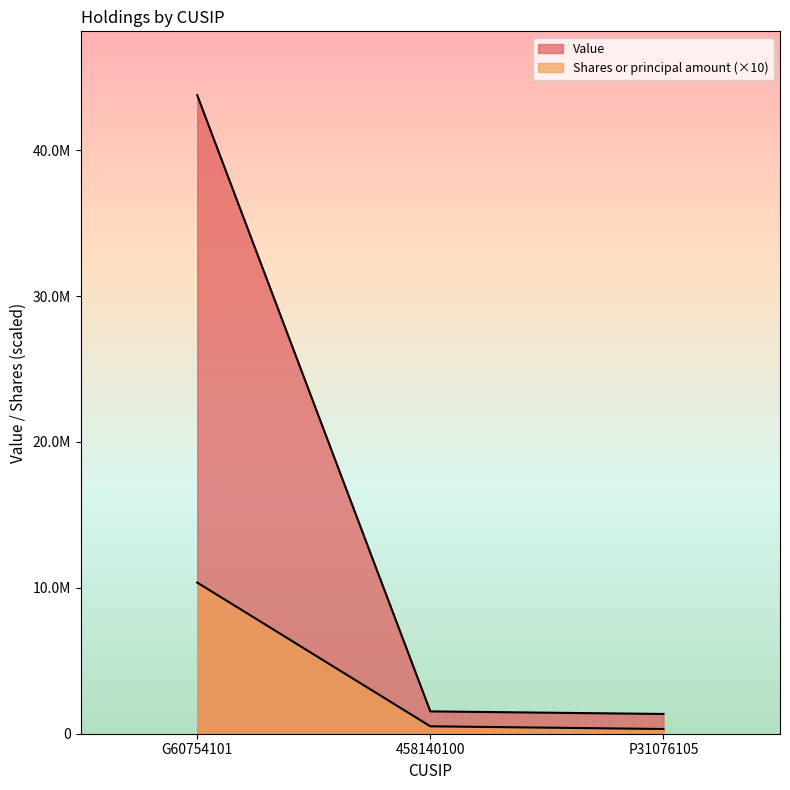

What is the difference between the highest and lowest values at 458140100?

1023000